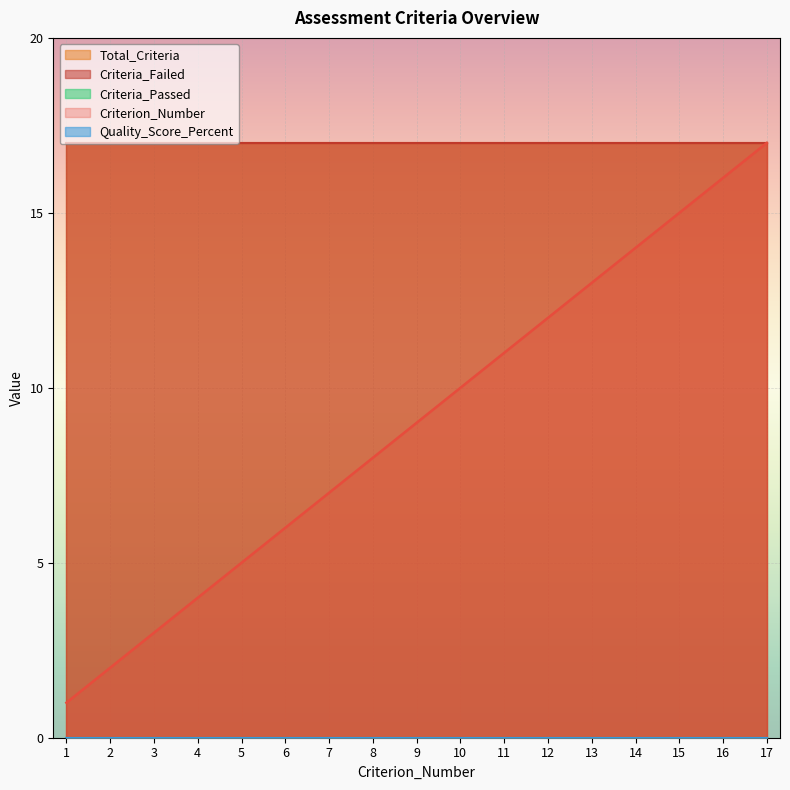

List the series in order of their peak value, lowest first.

Criteria_Passed, Quality_Score_Percent, Criterion_Number, Total_Criteria, Criteria_Failed